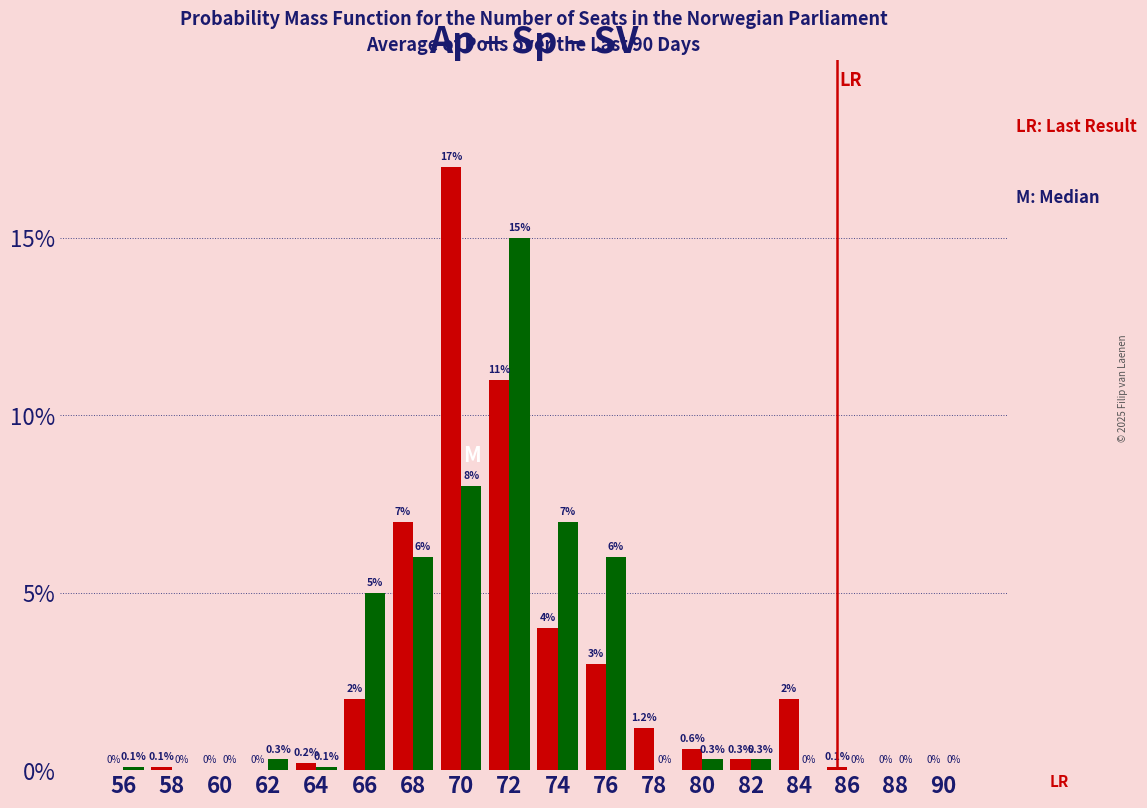

Which category has the highest value across all series?

70